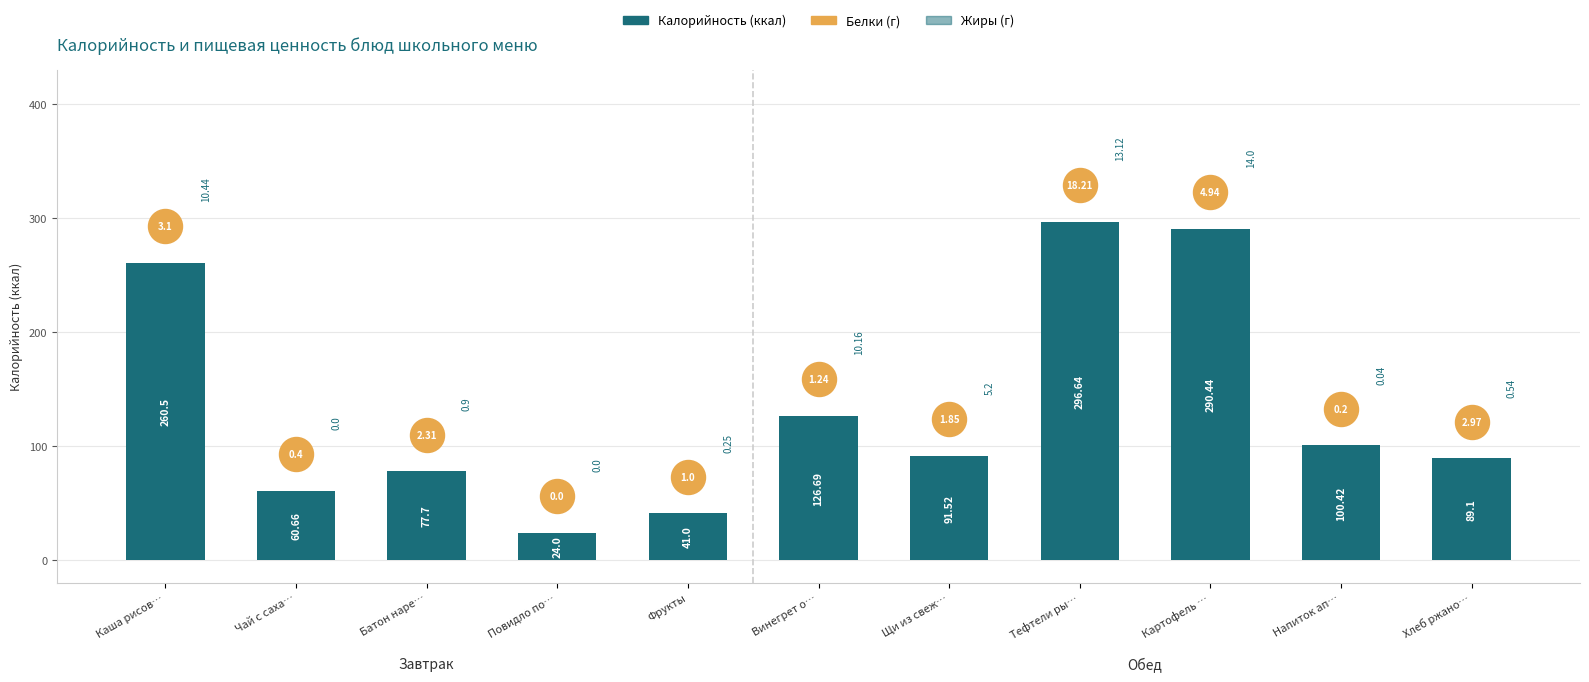

Between Повидло по… and Картофель …, which is larger?

Картофель …